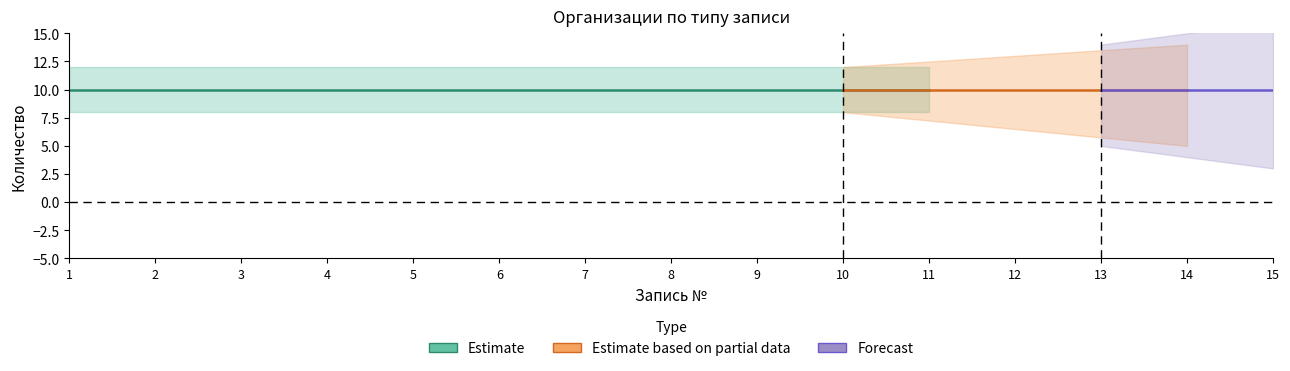

The Полиграфическая организация_mid series shows 7 at 6. True or false?

False